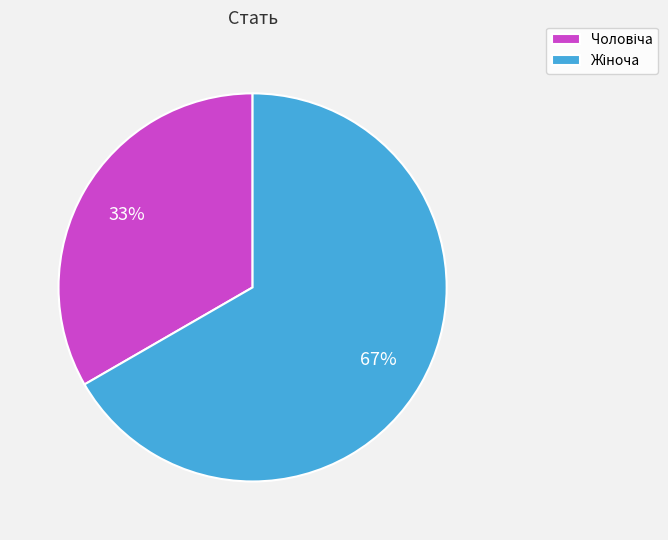

Count the number of slices in the pie.

2